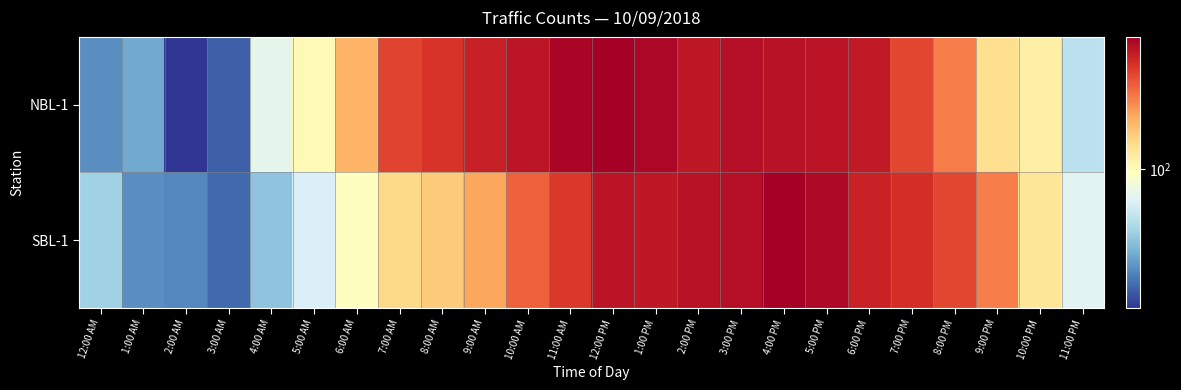

At how many categories does at least one series exceed 424?

14